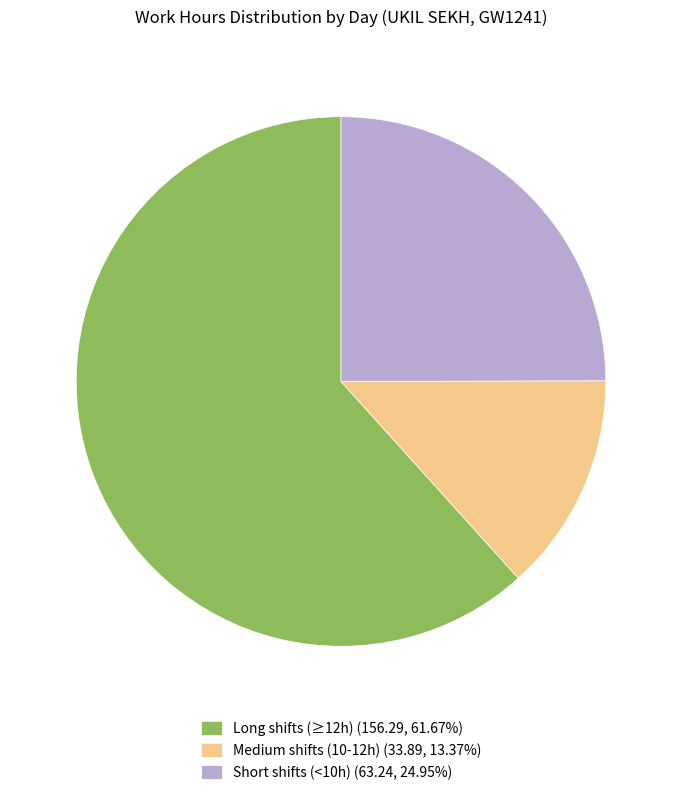

Do Short shifts (<10h) (63.24, 24.95%) and Medium shifts (10-12h) (33.89, 13.37%) together represent more than half of the pie?

No